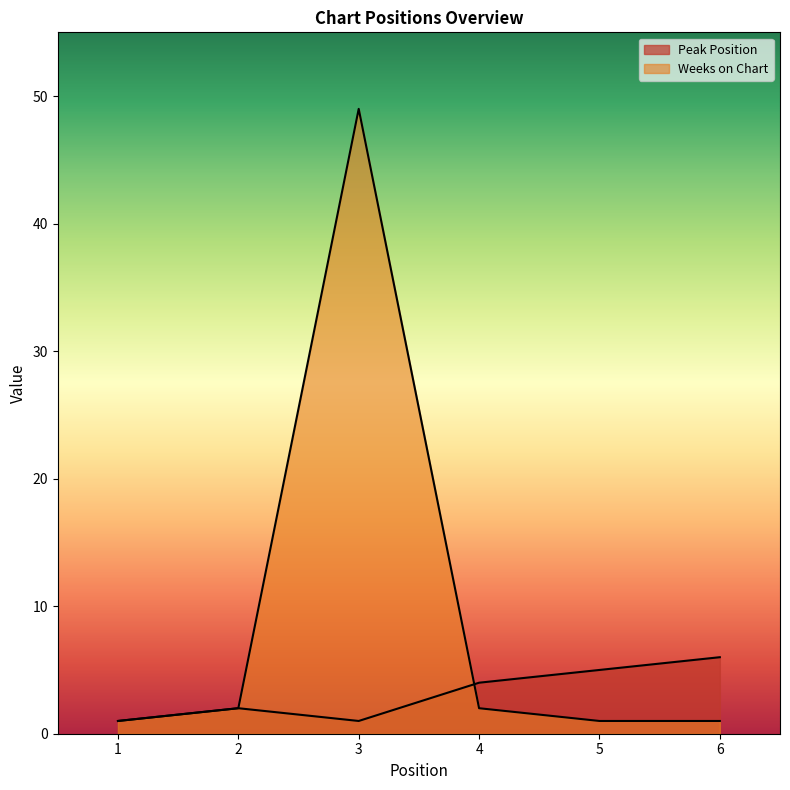

Where does the Weeks on Chart series first go above 2?

3